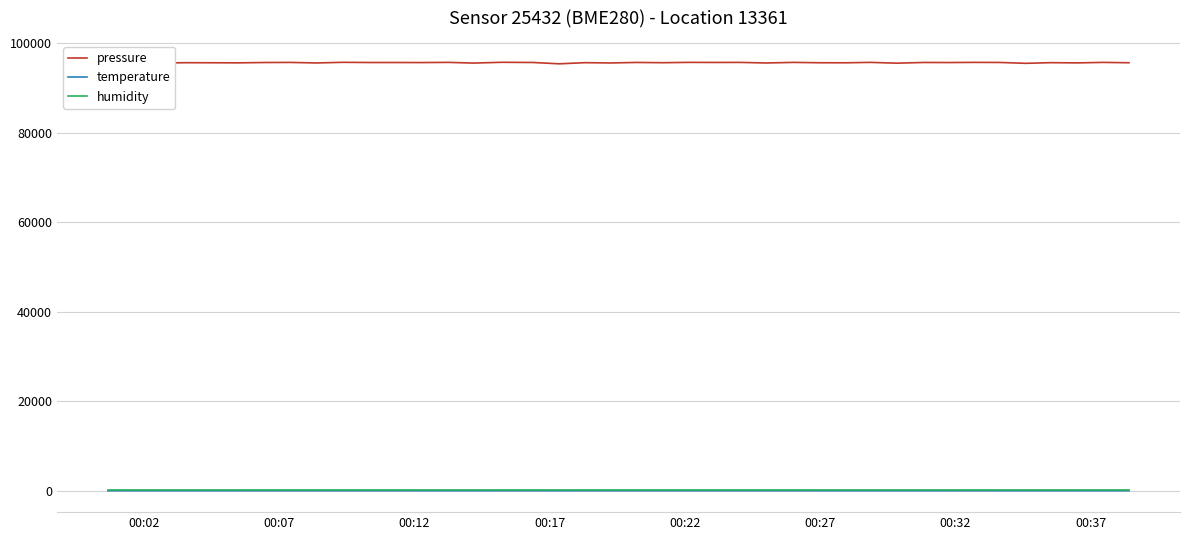

Which series has the largest total across all categories?

pressure